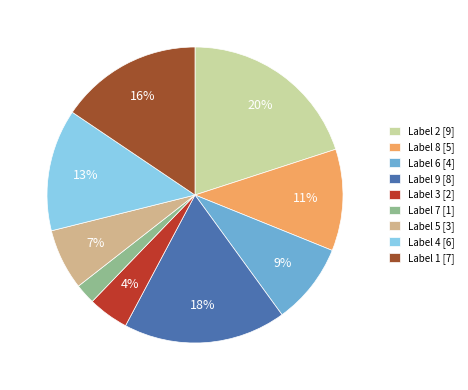

How many slices are in this pie chart?

9